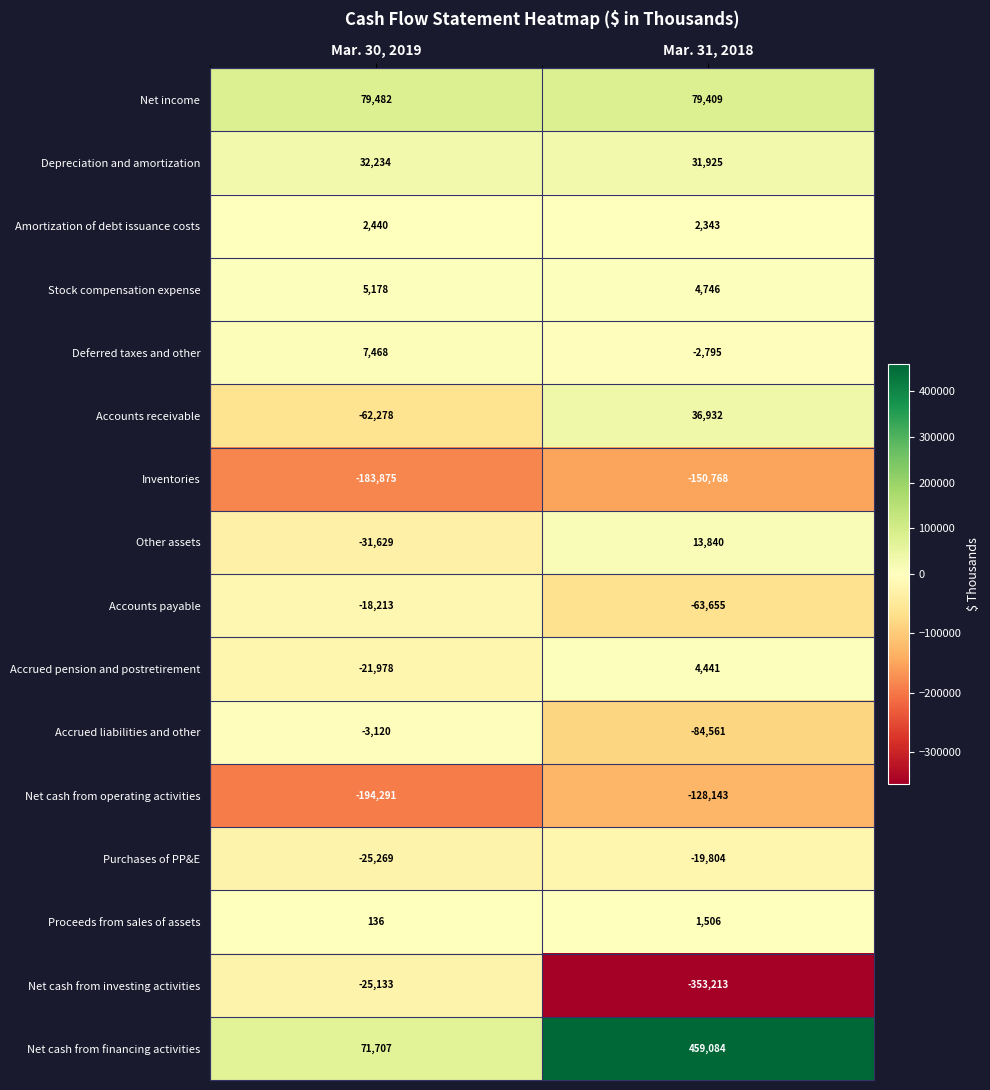

The Purchases of PP&E series shows -19804 at Mar. 31, 2018. True or false?

True